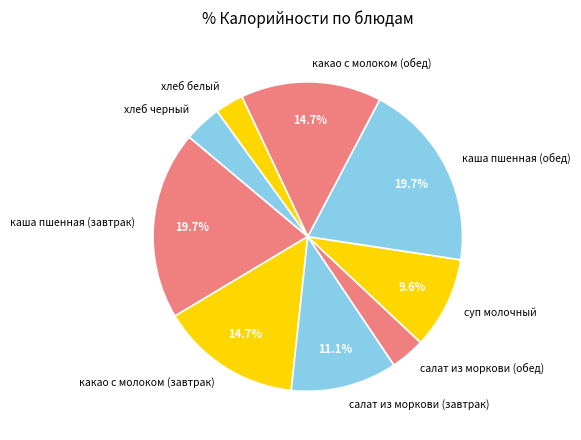

How many slices are in this pie chart?

9